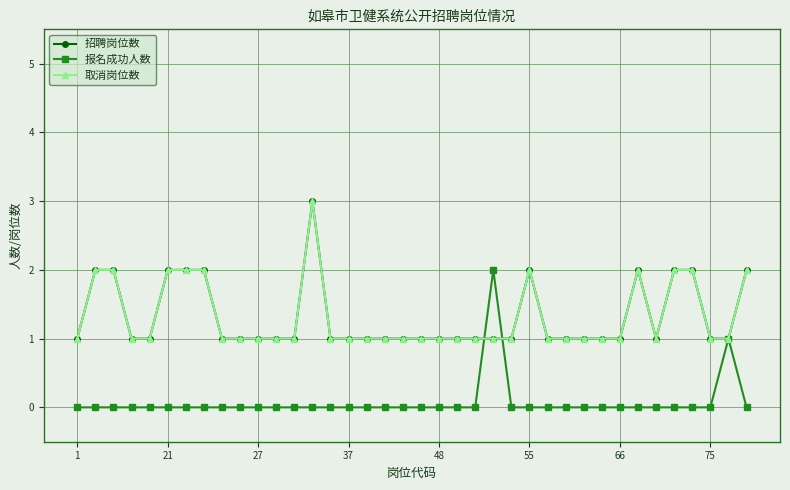

Which series has the largest total across all categories?

招聘岗位数